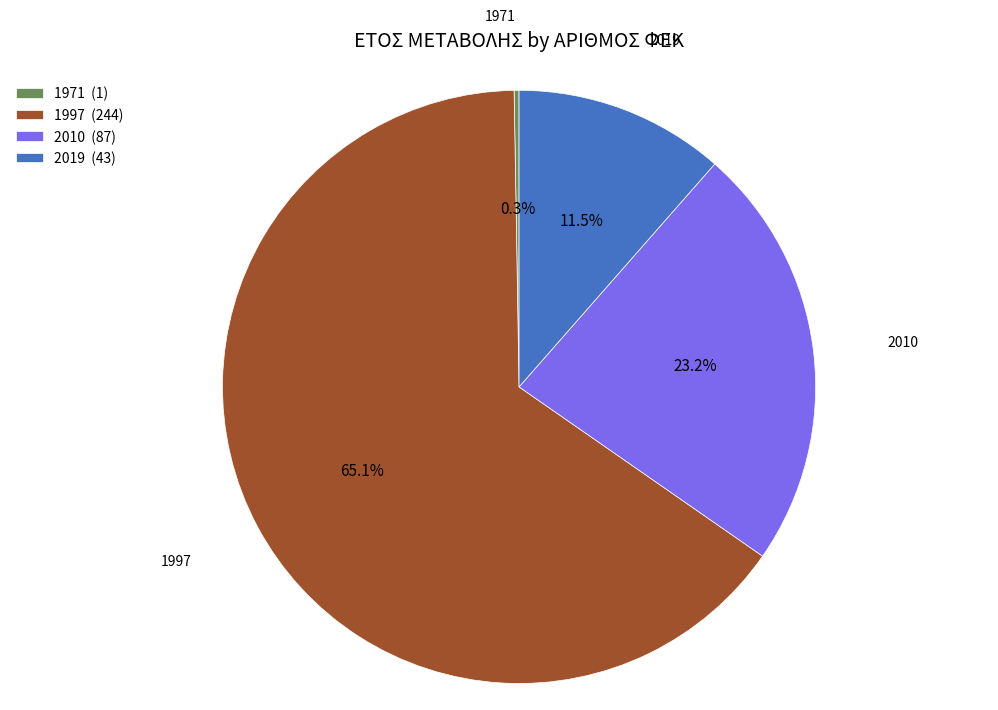

Between 2010 and 1997, which is larger?

1997